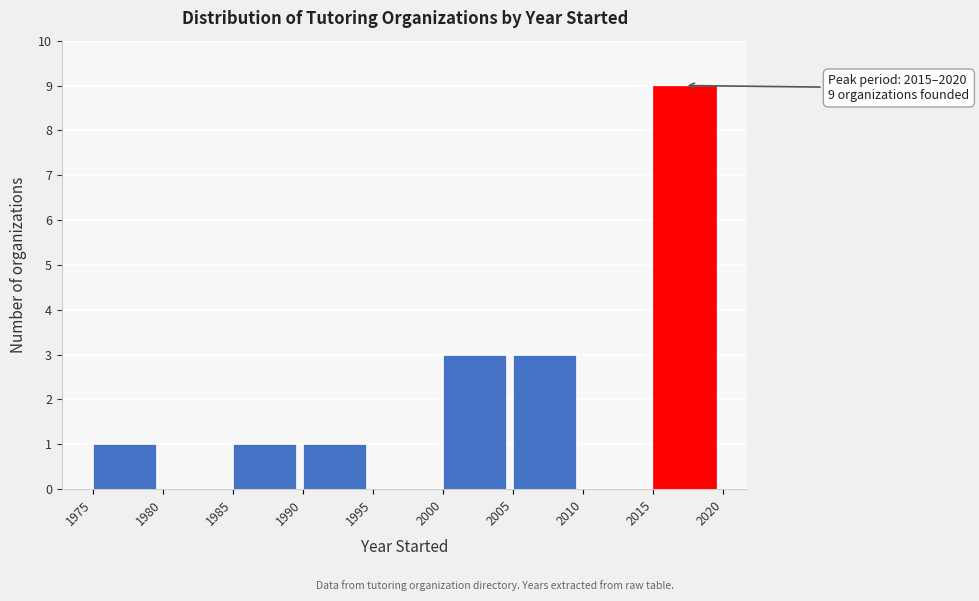

Over which range of the x-axis is the bar tallest?

2015 to 2020